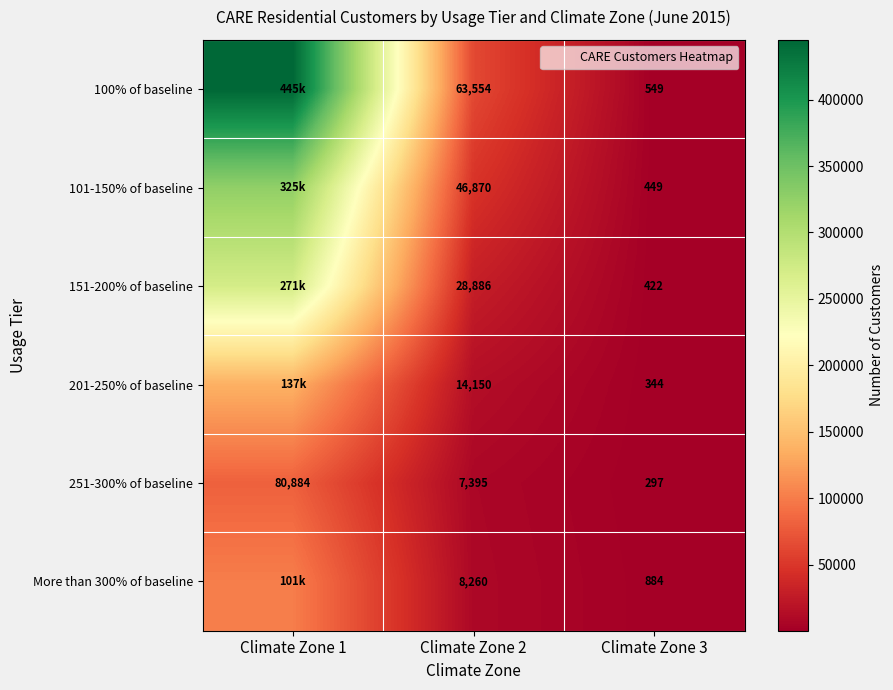

What is the sum of the 101-150% of baseline values at Climate Zone 1 and Climate Zone 2?

372196